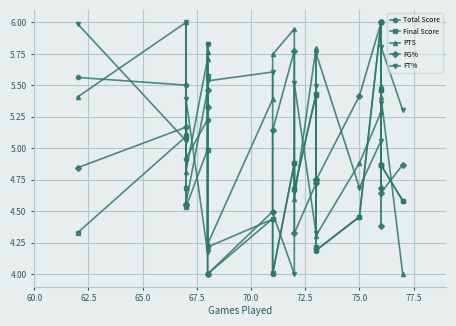

Does the chart display data point markers on the line(s)?

Yes